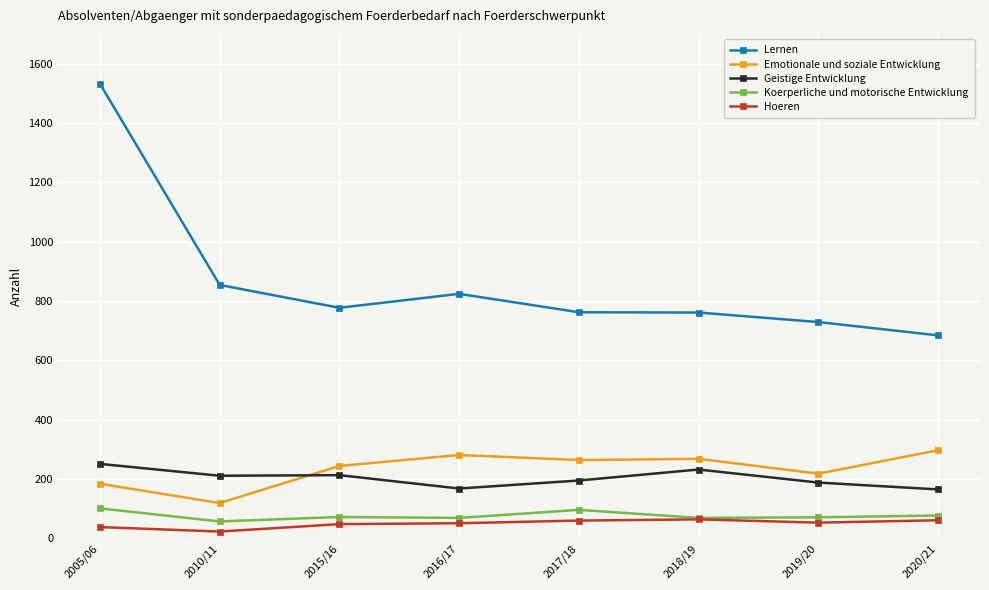

What is the sum of the Emotionale und soziale Entwicklung values at 2020/21 and 2018/19?

565